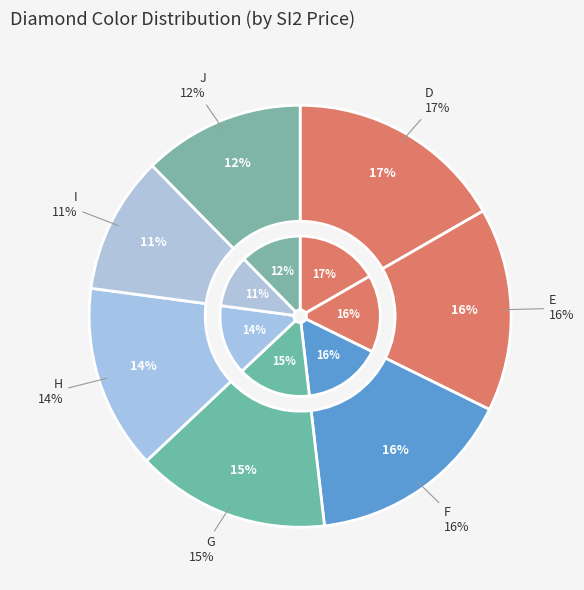

The D slice represents 3% of the pie. True or false?

False